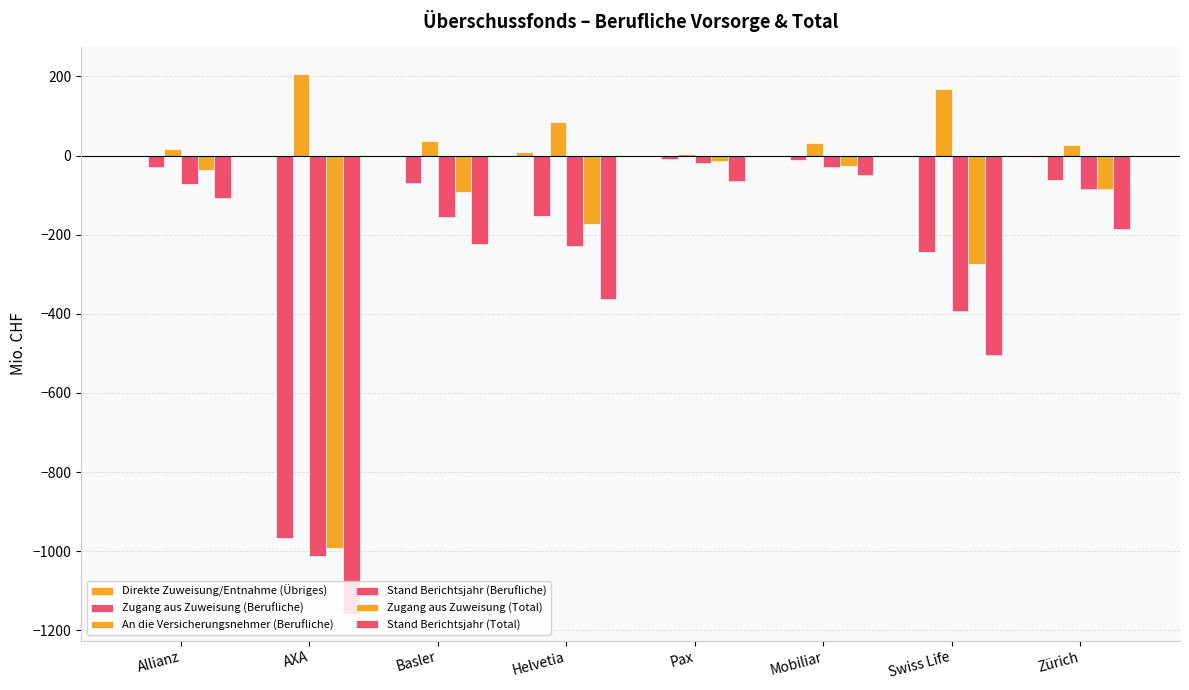

At which category is the sum across all series the highest?

Mobiliar